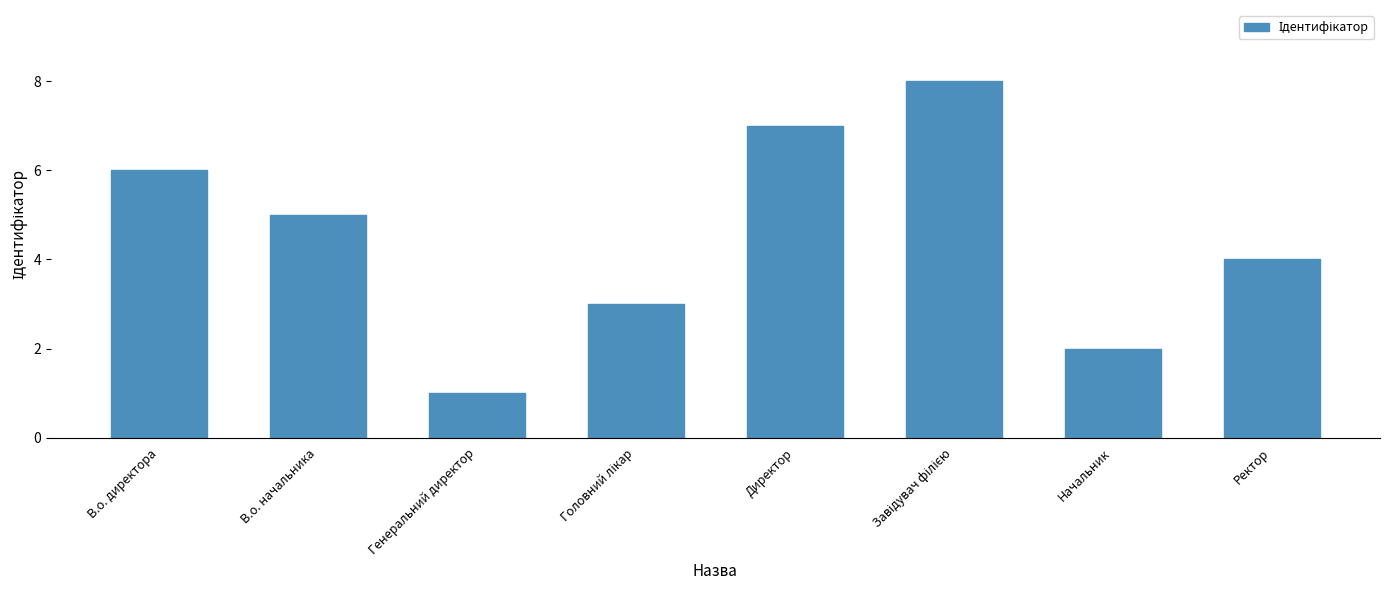

What is the minimum value shown in the chart?

1